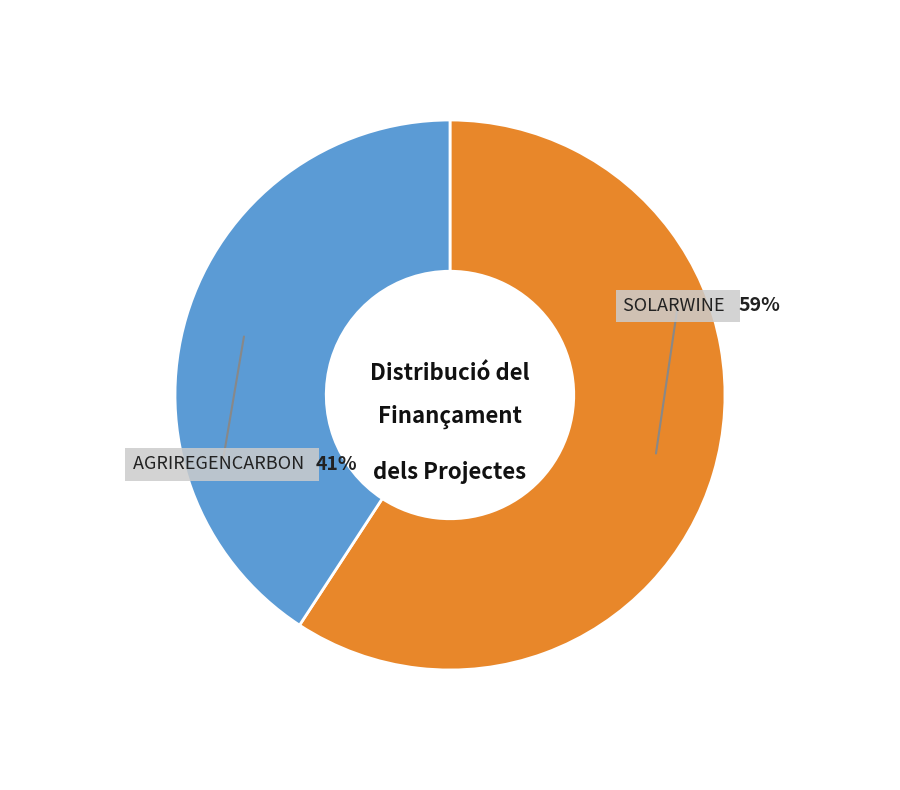

Is there any slice that represents more than half of the pie?

Yes